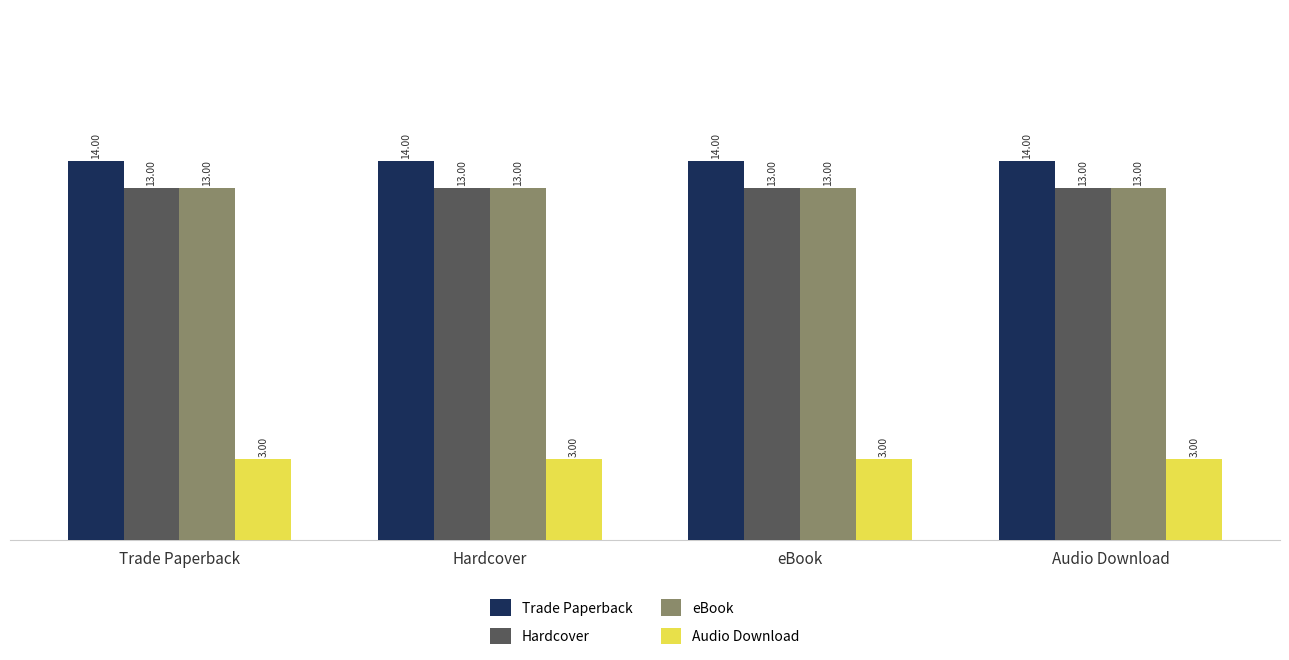

What is the total value across all series at Hardcover?

43